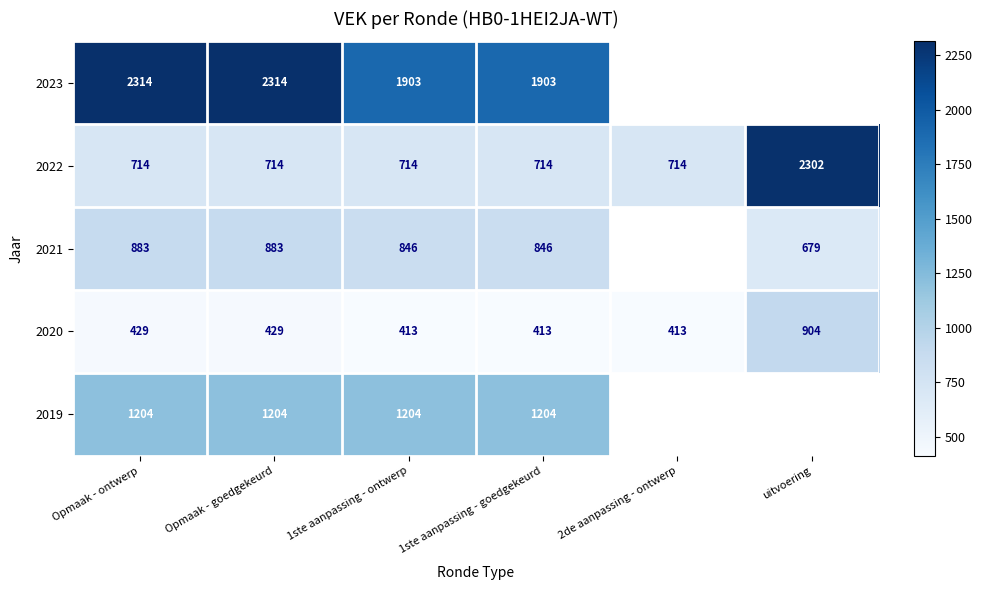

The 2022 series shows 1110.6 at Opmaak - goedgekeurd. True or false?

False